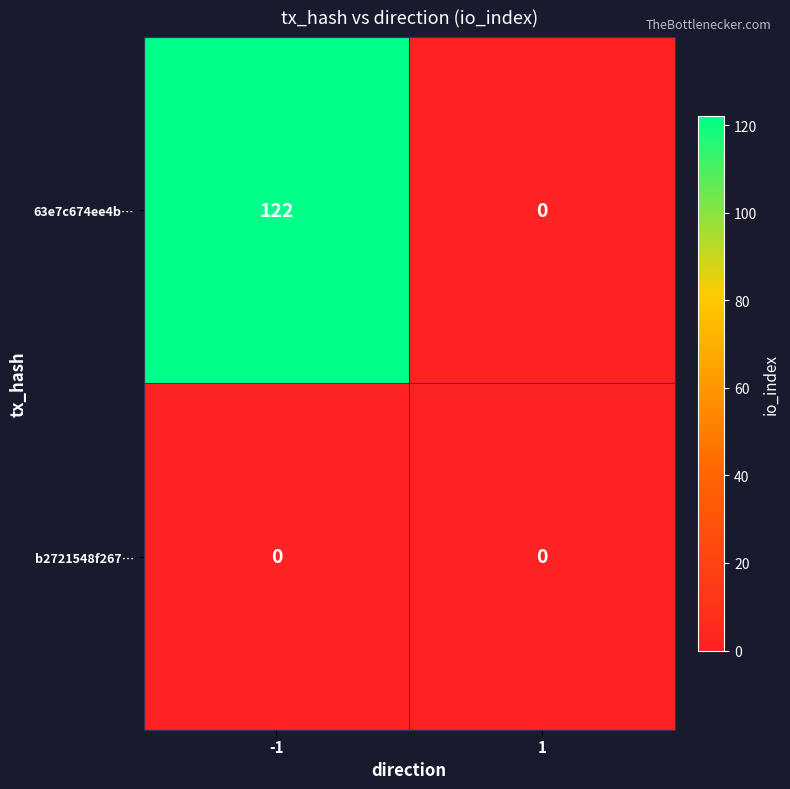

What is the greatest value displayed?

122